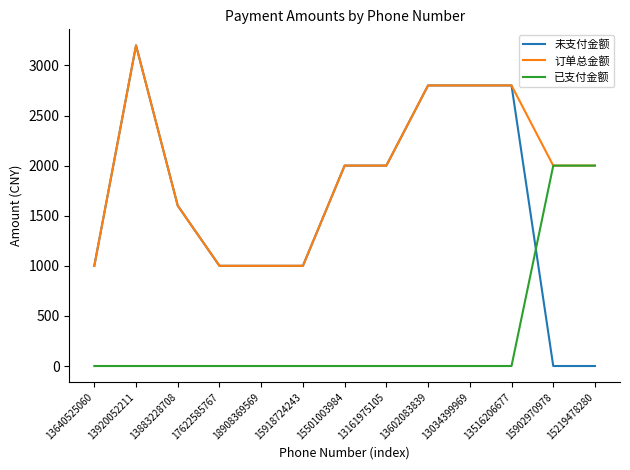

What is the total value across all series at 13640525060?

2000